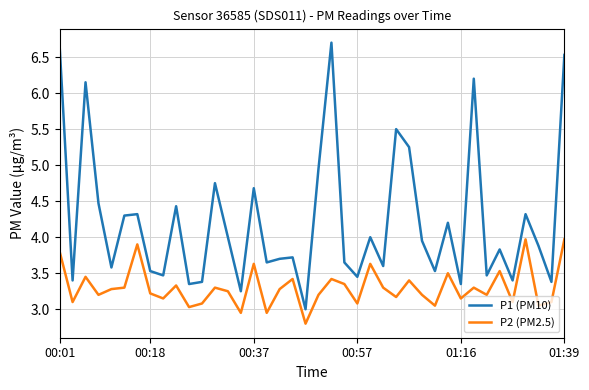

What is the minimum value shown in the chart?

2.8